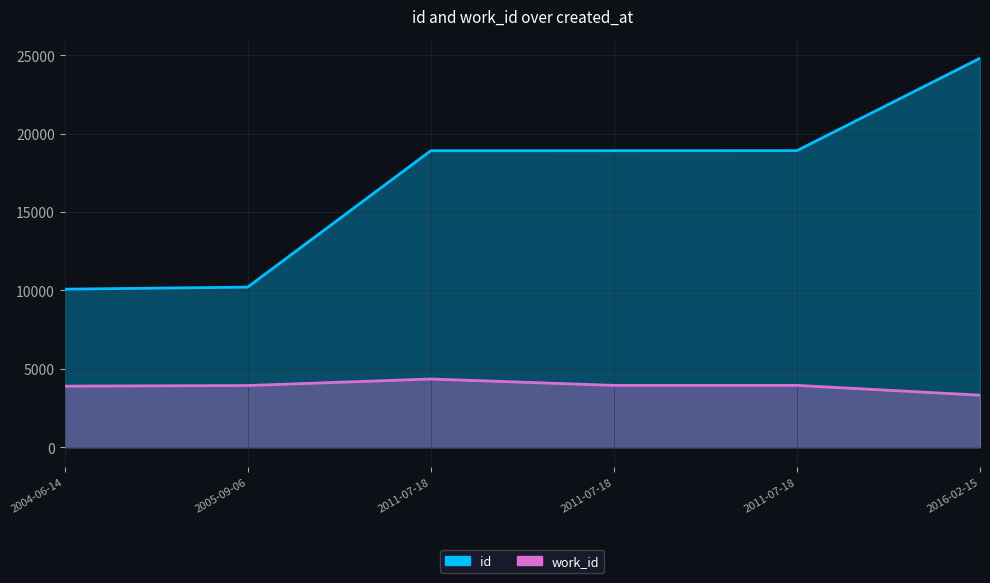

Between 2004-06-14 and 2011-07-18, which series saw the biggest shift?

id